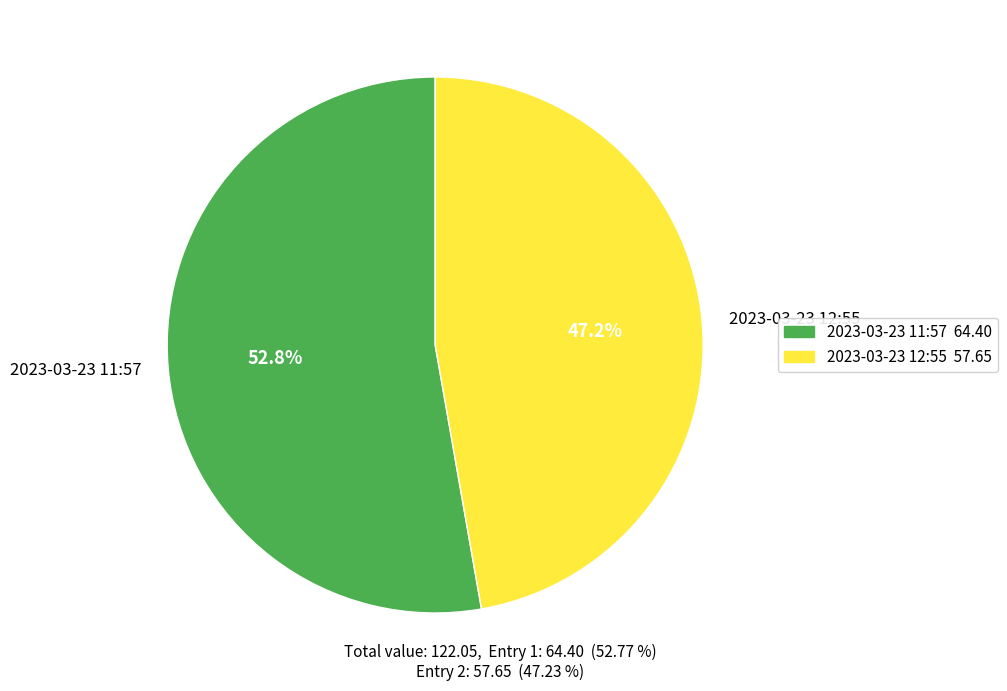

Do 2023-03-23 12:55 and 2023-03-23 11:57 together represent more than half of the pie?

Yes